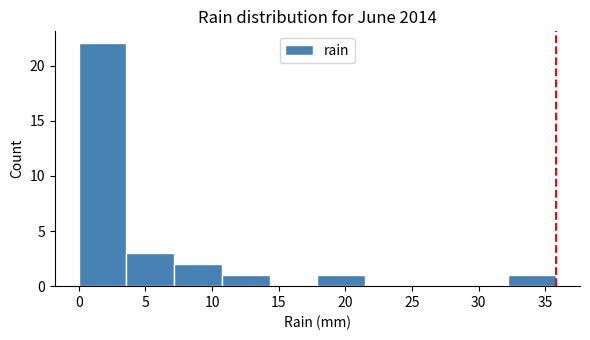

Over which range of the x-axis is the bar tallest?

0.0 to 3.5